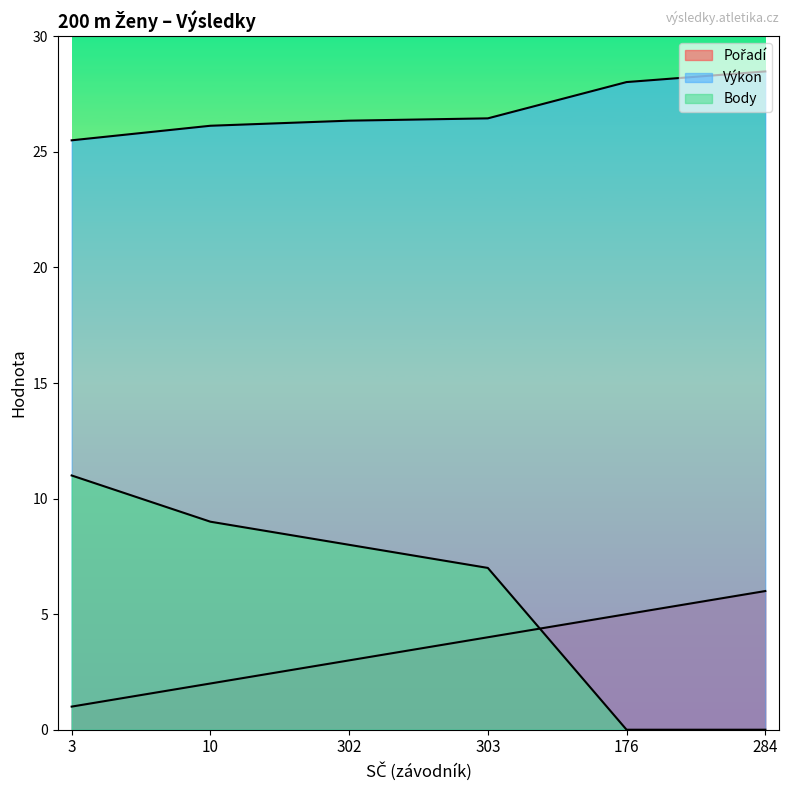

What is the minimum value for Pořadí?

1.0